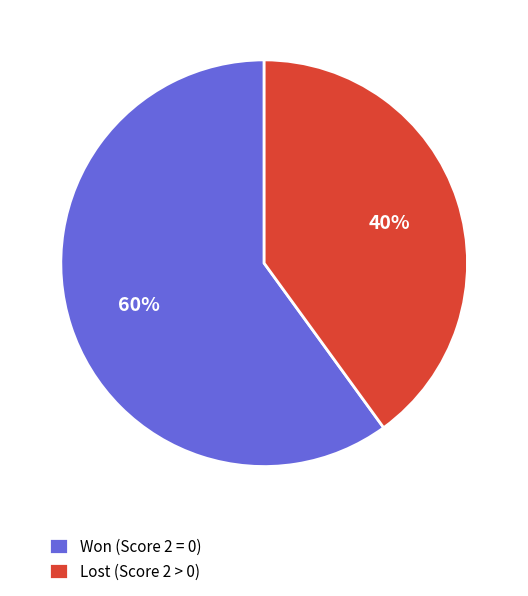

To the nearest percent, what portion does Won (Score 2 = 0) represent?

60%